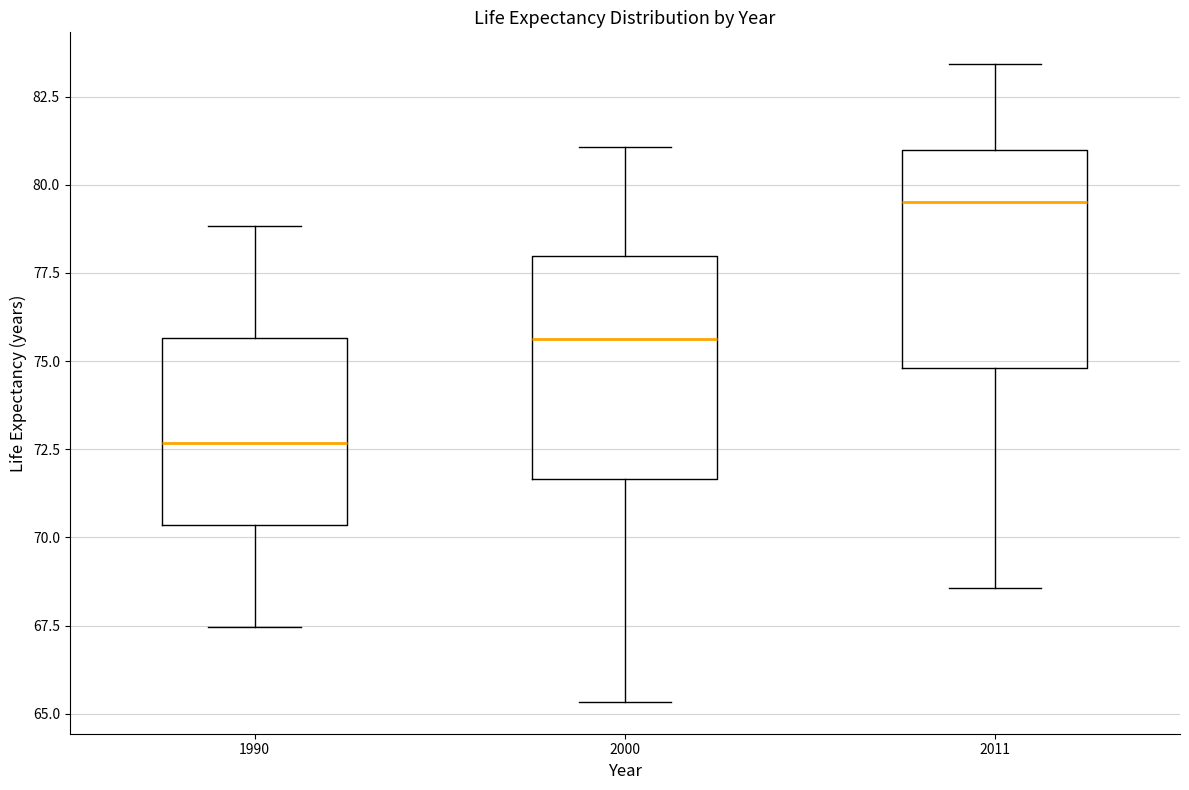

Where does the lower whisker of the box at x = 2011 end on the y-axis? The values are not printed on the chart, so give them approximately, as read against the axis.

68.5